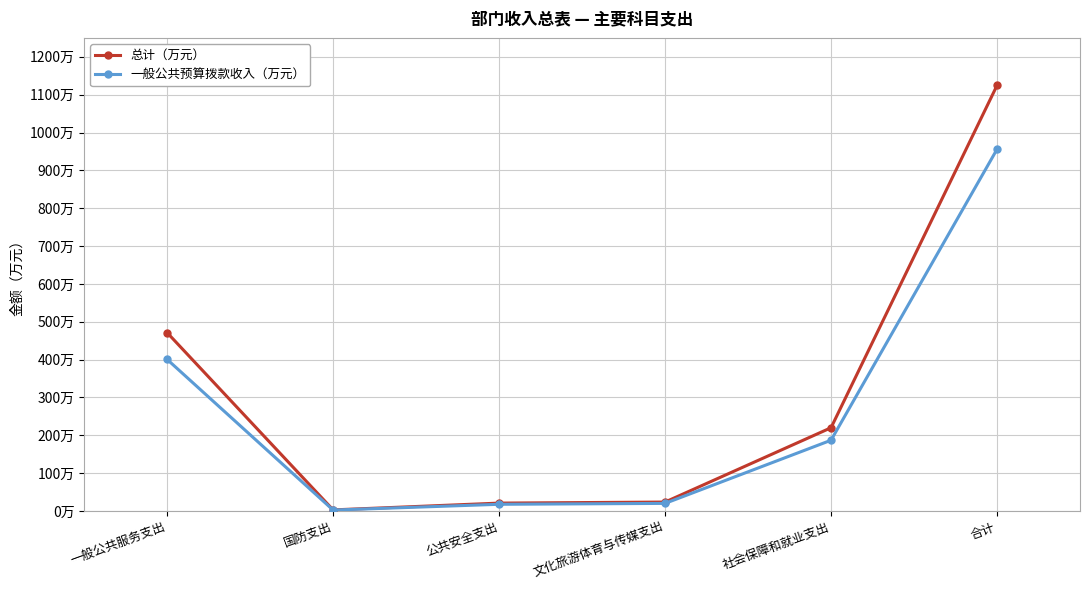

Does the chart have visible grid lines?

Yes